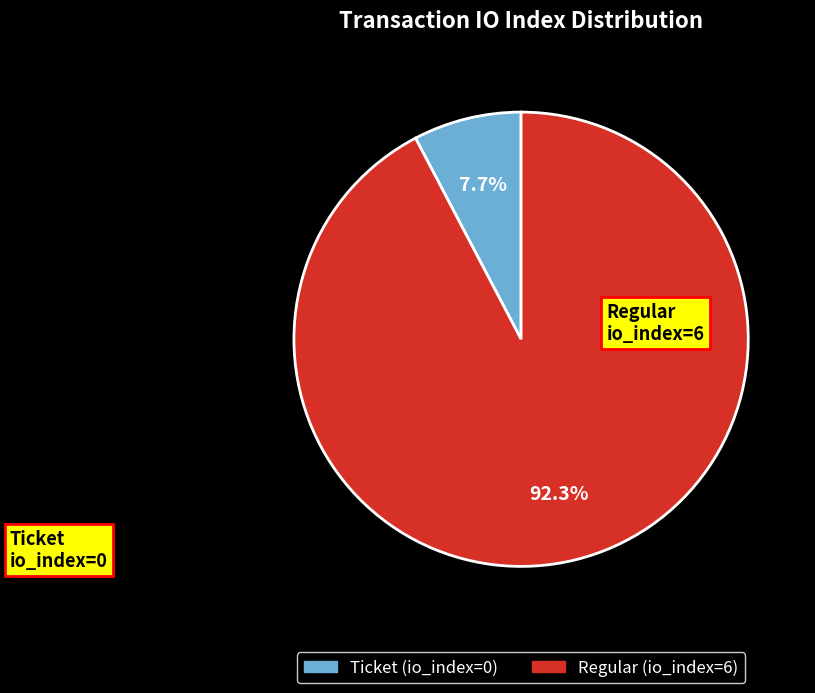

Which category has the biggest portion of the pie?

Regular (io_index=6)